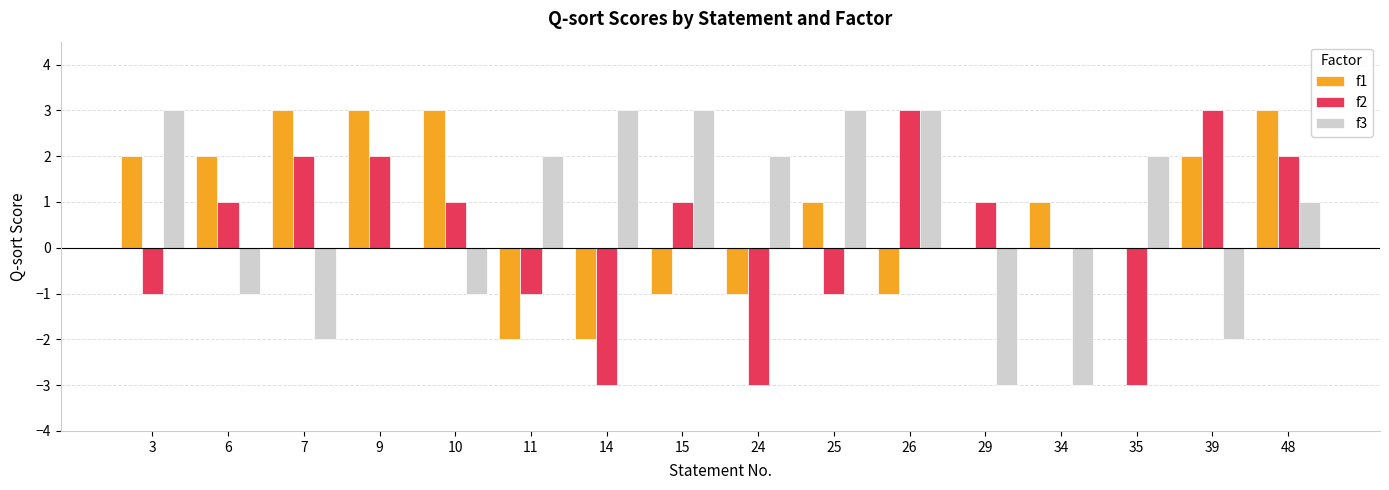

Which series has the largest total across all categories?

f1